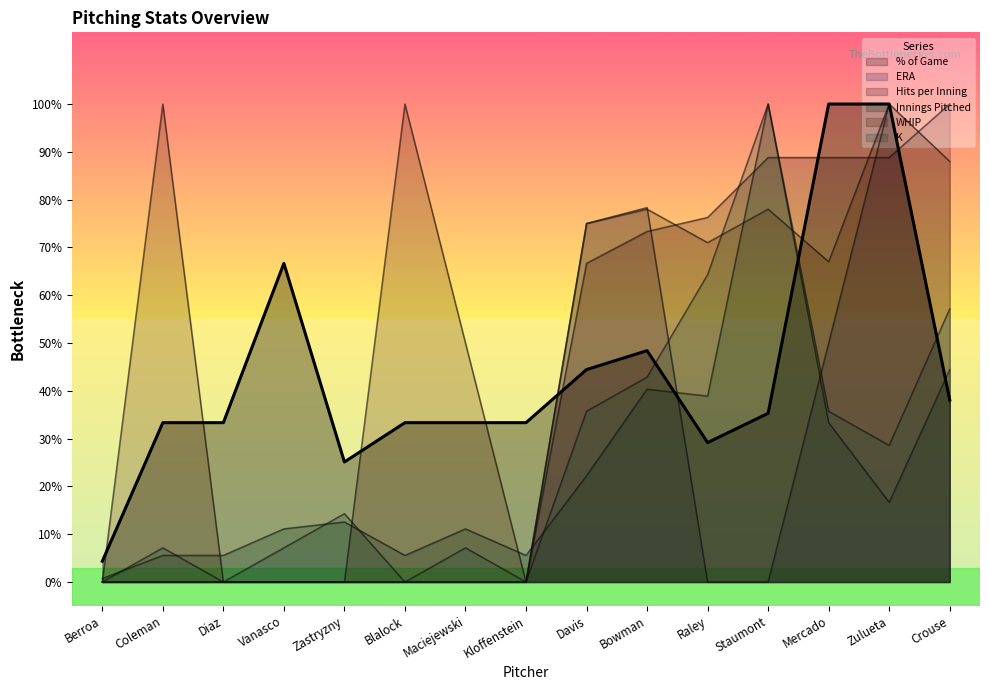

What are all the series names shown in the legend?

% of Game, ERA, Hits per Inning, Innings Pitched, WHIP, K